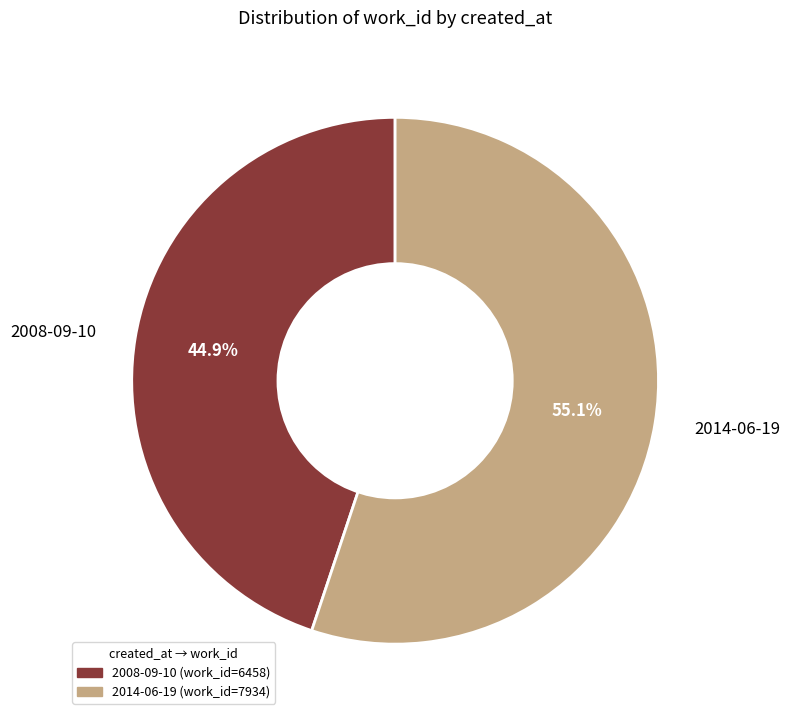

What percentage is the 2008-09-10 slice, to the nearest percent?

45%